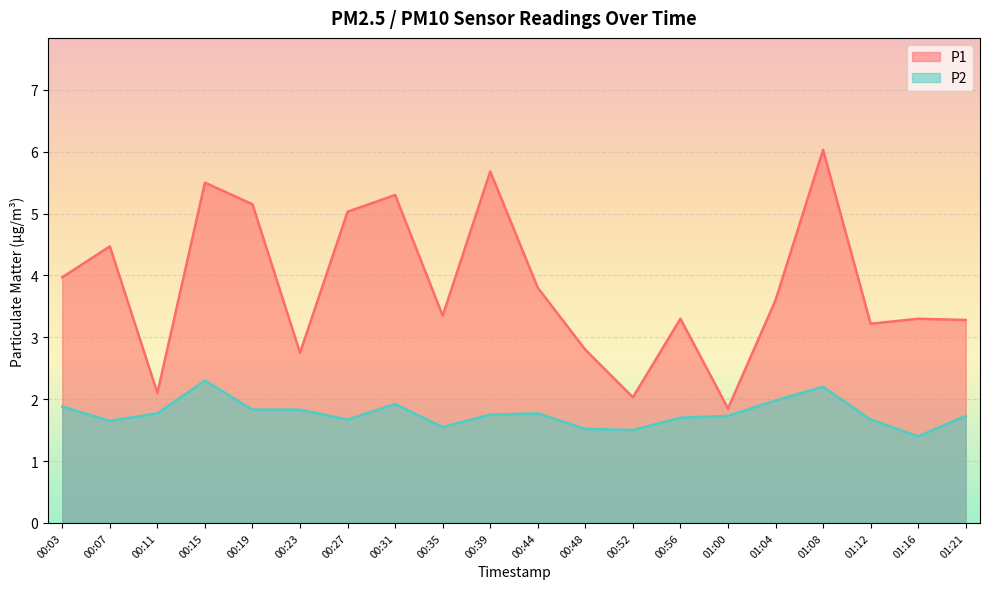

Between 00:19 and 00:48, which series saw the biggest shift?

P1